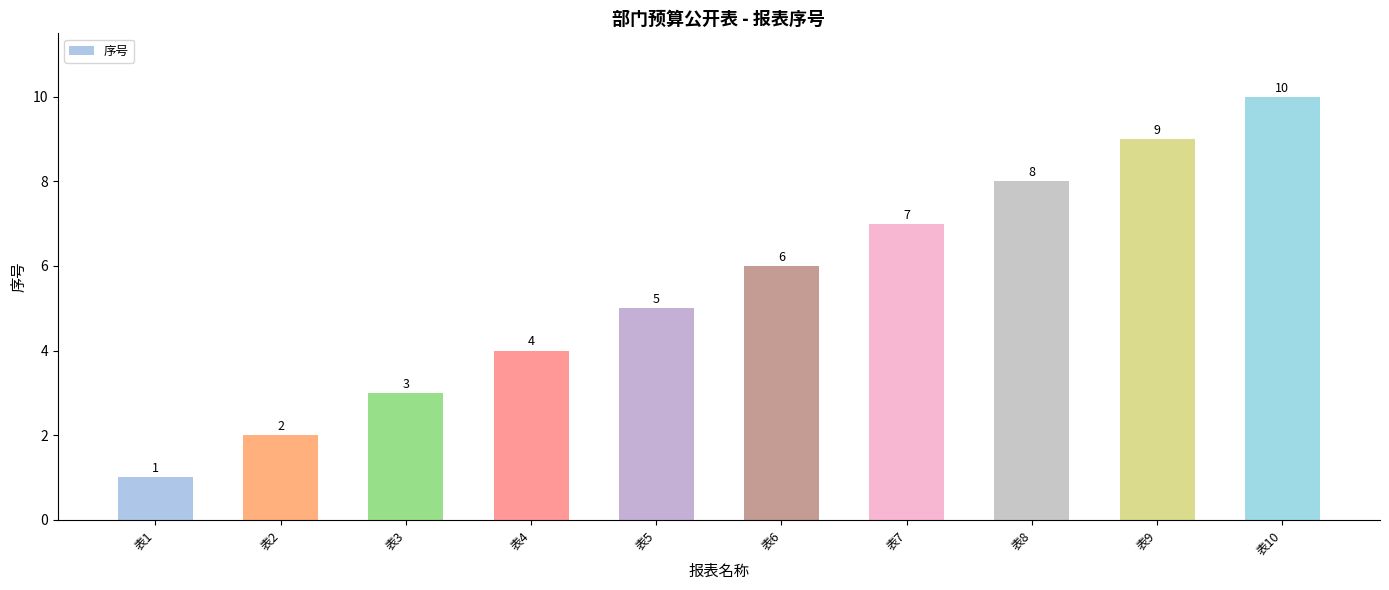

Rank the categories by value from highest to lowest.

表10, 表9, 表8, 表7, 表6, 表5, 表4, 表3, 表2, 表1